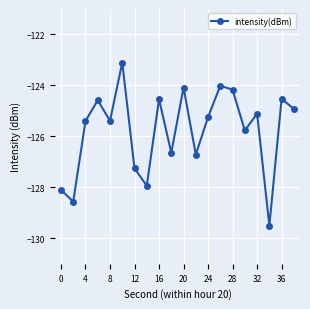

What is the average value?

-125.8